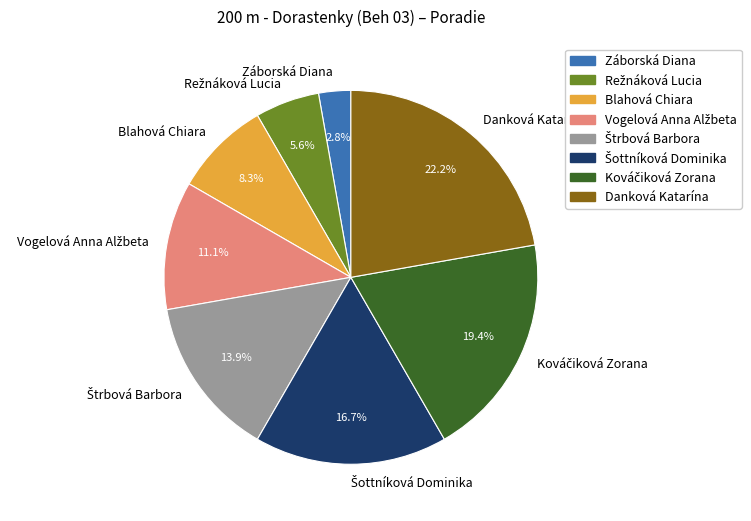

How many slices are in this pie chart?

8